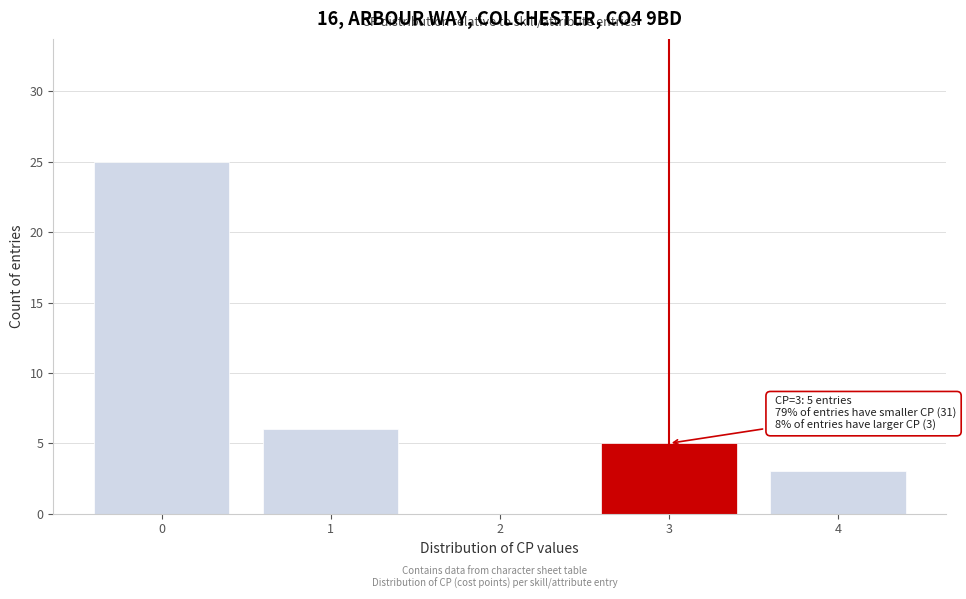

Reading left to right, transcribe all the data shown in this chart.

0=25	1=6	2=0	3=5	4=3